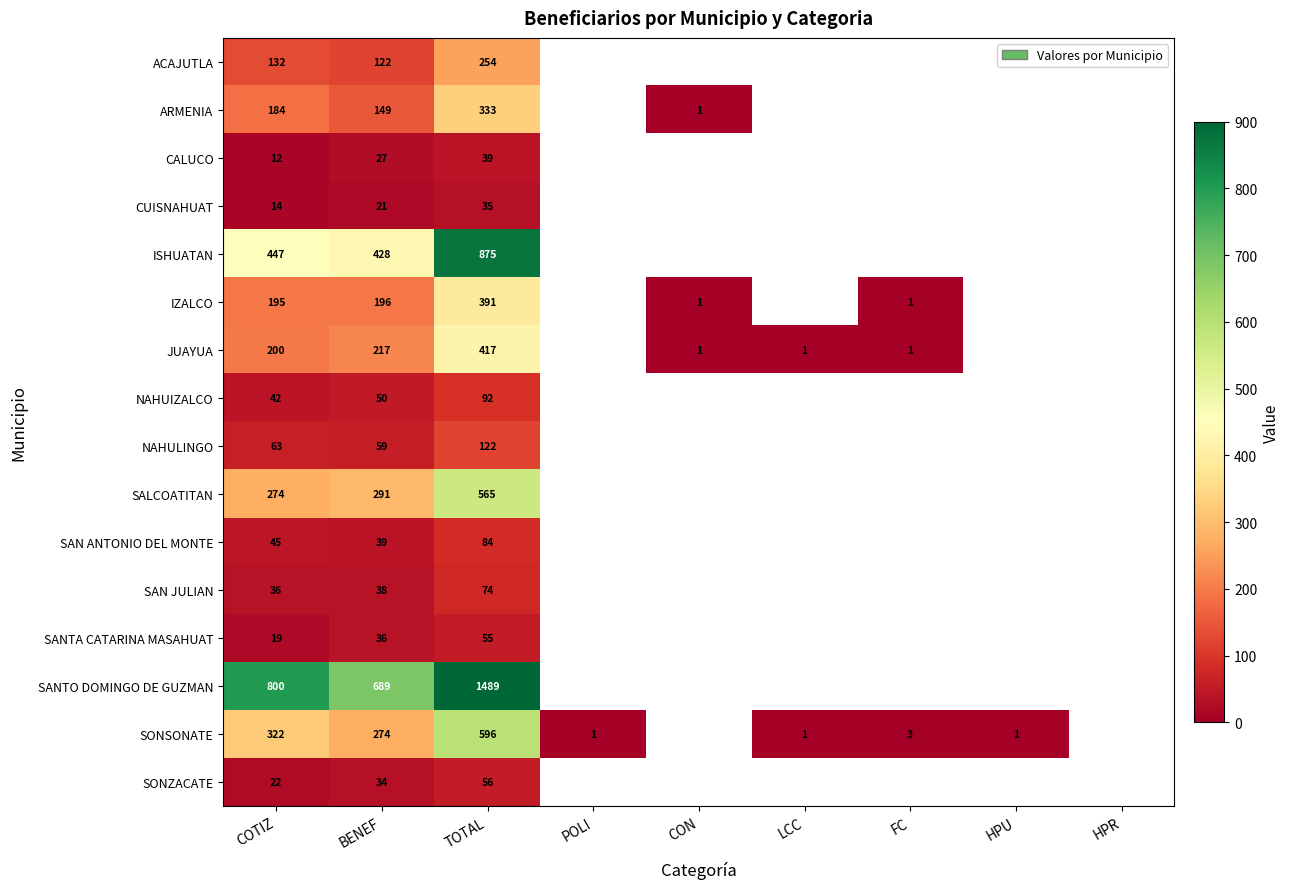

What is the difference between the highest and lowest values at BENEF?

668